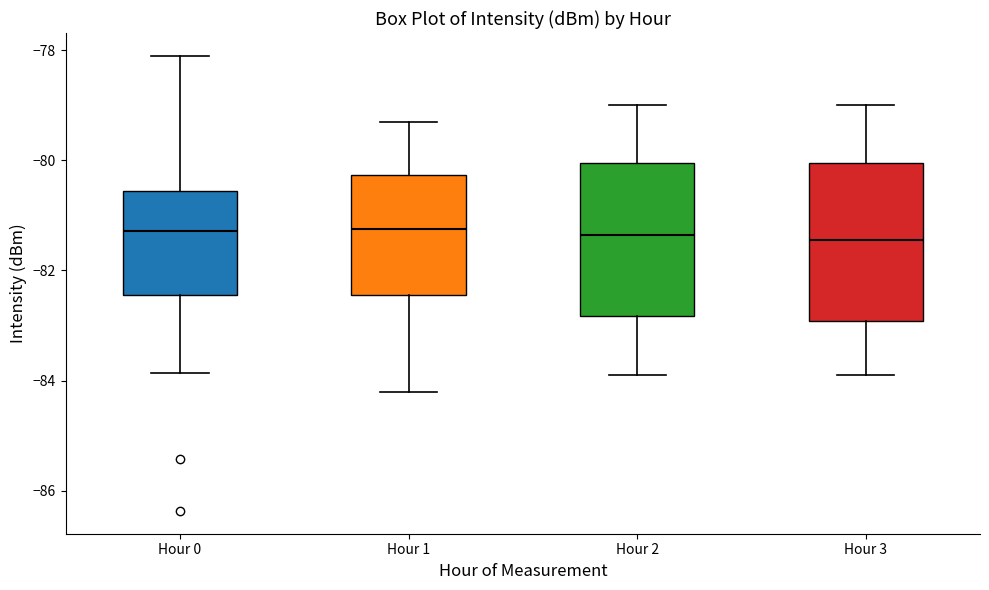

Reading left to right, read every box against the y-axis: the position of its median line, the range the box covers, and the ends of its whiskers. The values are not printed on the chart, so give them approximately, as read against the axis.

Hour 0: median -81.2, box -82.4 to -80.6, whiskers -83.8 to -78.0
Hour 1: median -81.2, box -82.4 to -80.2, whiskers -84.2 to -79.2
Hour 2: median -81.4, box -82.8 to -80.0, whiskers -83.8 to -79.0
Hour 3: median -81.4, box -83.0 to -80.0, whiskers -83.8 to -79.0